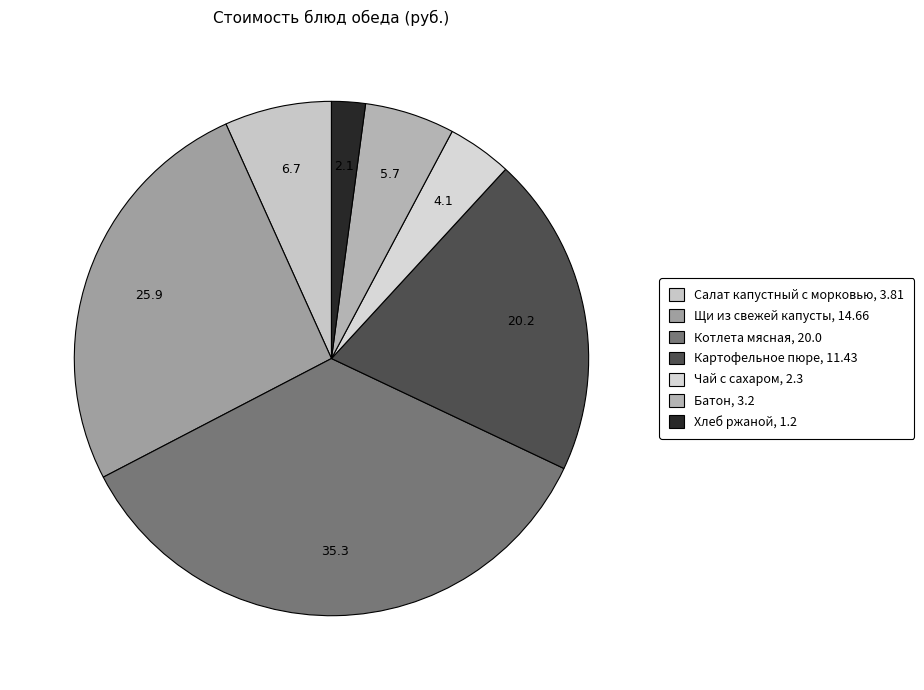

What percentage is NOT represented by Батон?

94.3%